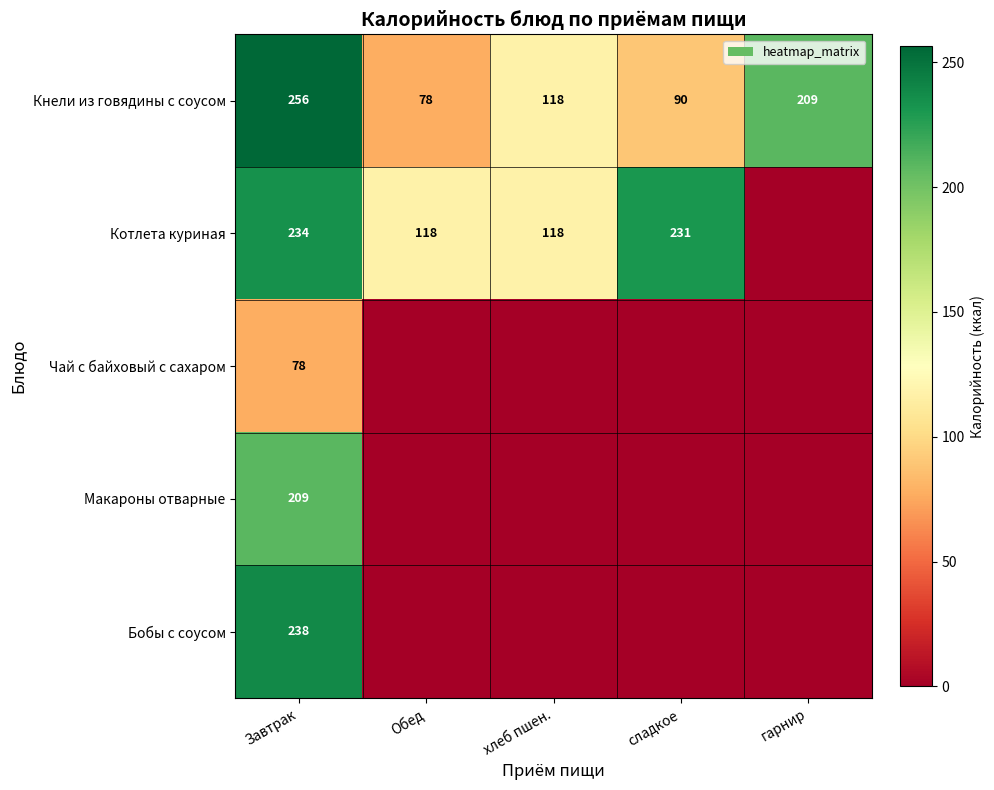

Count the number of categories in the chart.

5